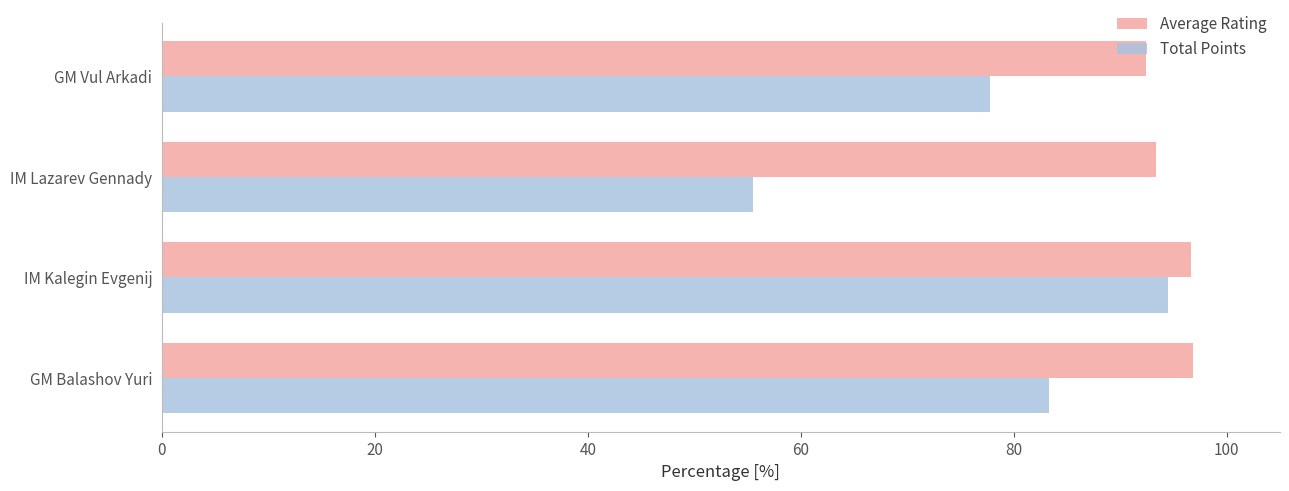

True or false: Total Points has a value of 94.4 at IM Kalegin Evgenij.

True